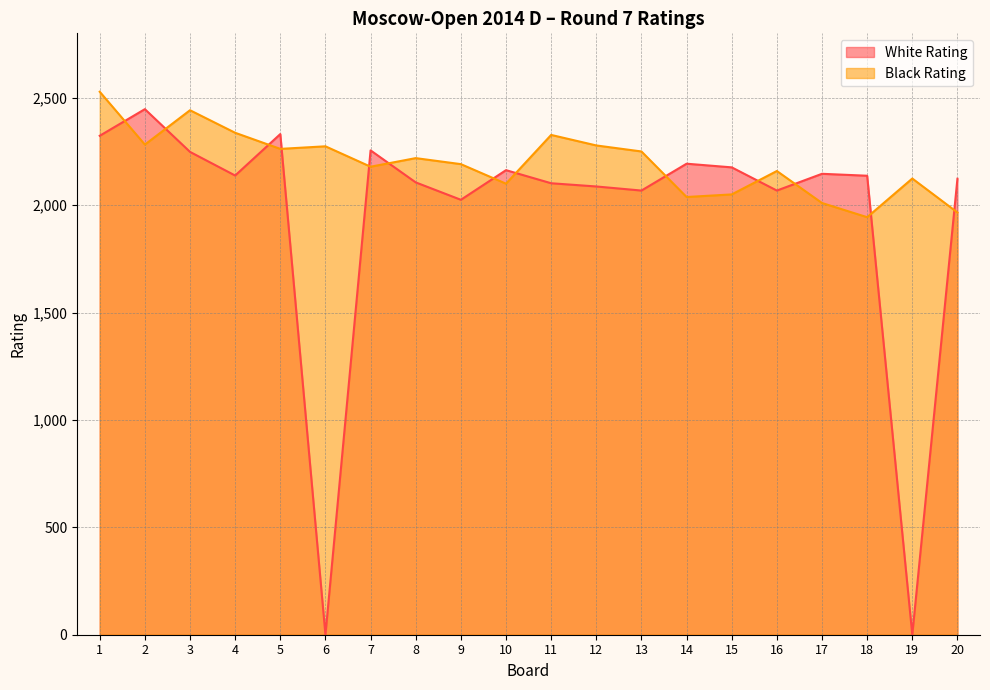

Reading left to right, what are all the values shown in this chart?

White Rating: 1=2323	2=2447	3=2248	4=2138	5=2331	6=0	7=2255	8=2106	9=2025	10=2163	11=2102	12=2087	13=2068	14=2193	15=2176	16=2068	17=2146	18=2137	19=0	20=2123
Black Rating: 1=2528	2=2282	3=2442	4=2337	5=2262	6=2274	7=2179	8=2219	9=2191	10=2100	11=2327	12=2278	13=2250	14=2038	15=2050	16=2159	17=2010	18=1944	19=2124	20=1966